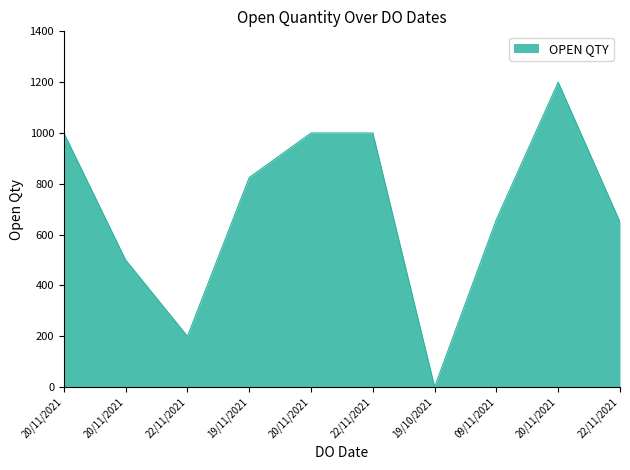

List the labels in order of value, smallest first.

19/10/2021, 22/11/2021, 20/11/2021, 22/11/2021, 09/11/2021, 19/11/2021, 20/11/2021, 20/11/2021, 22/11/2021, 20/11/2021